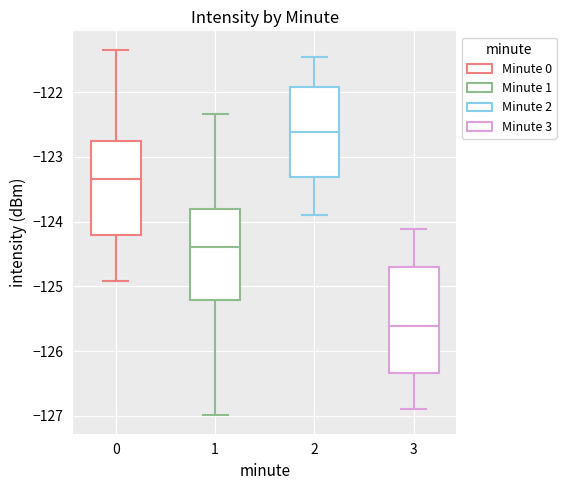

Which box's median line is the highest?

2